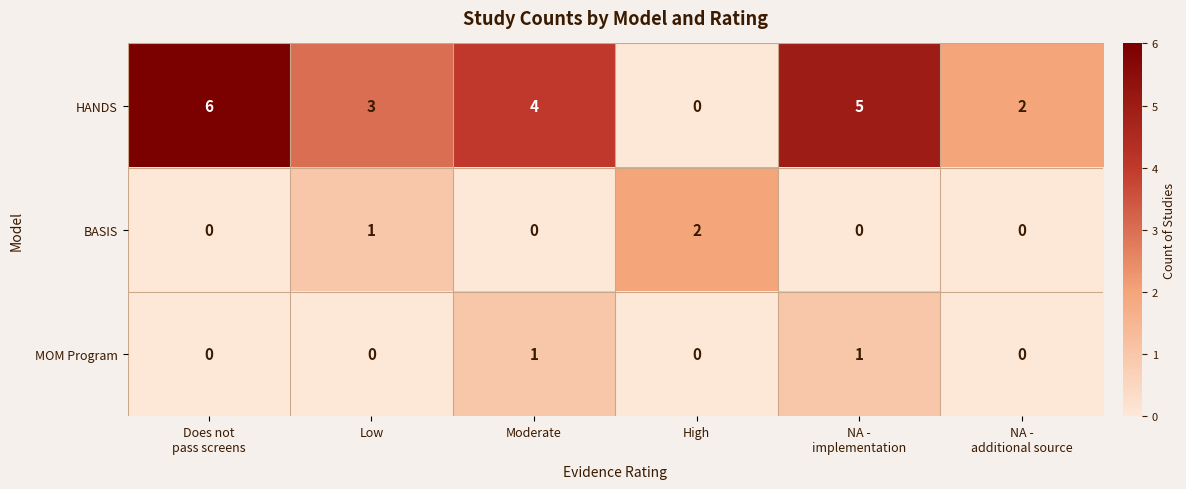

What is the spread (max minus min) of values at High?

2